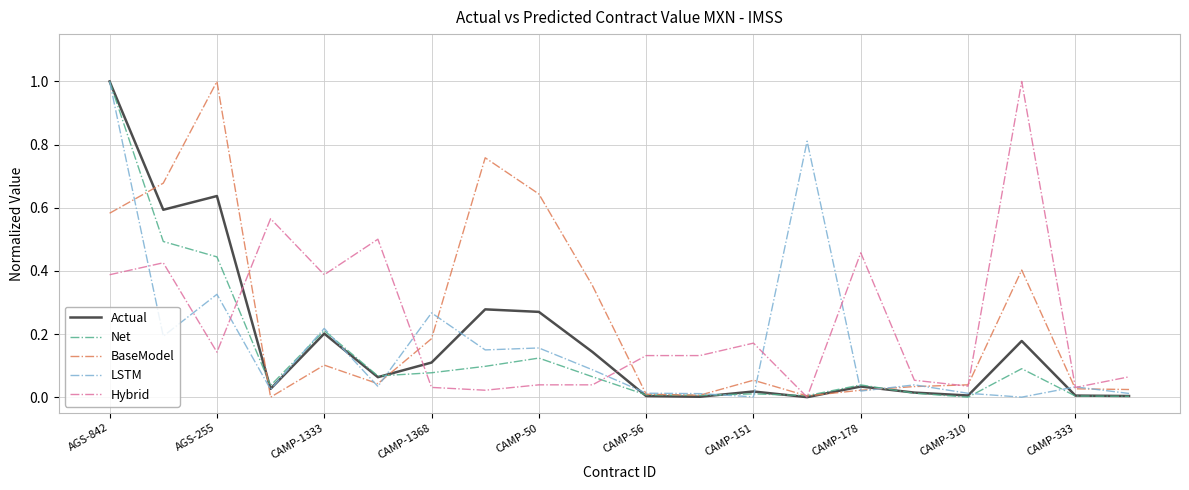

What is the maximum value shown in the chart?

1.0